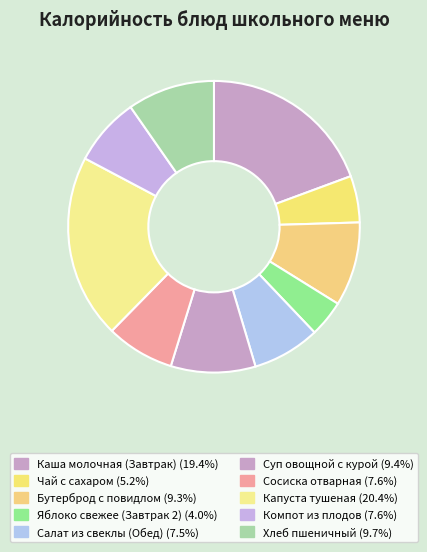

To the nearest percent, what portion does Капуста тушеная represent?

20%